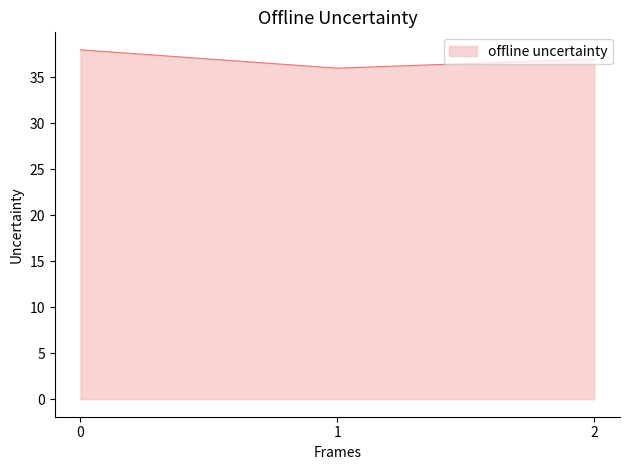

What is the sum of all values?

111